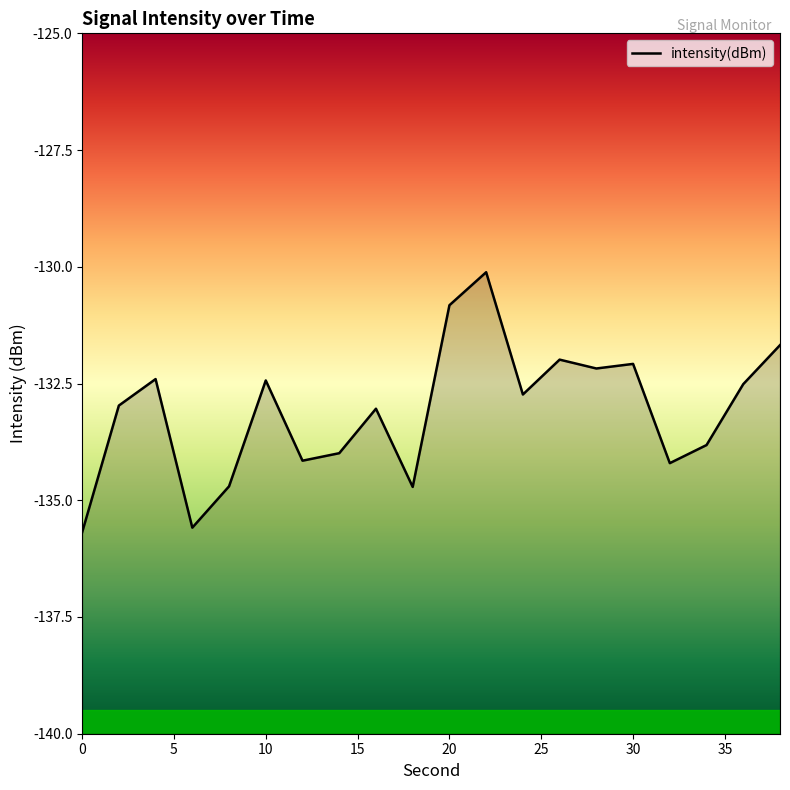

Reading left to right, what are all the values shown in this chart?

-135.7	-133.0	-132.4	-135.6	-134.7	-132.4	-134.2	-134.0	-133.0	-134.7	-130.8	-130.1	-132.7	-132.0	-132.2	-132.1	-134.2	-133.8	-132.5	-131.7